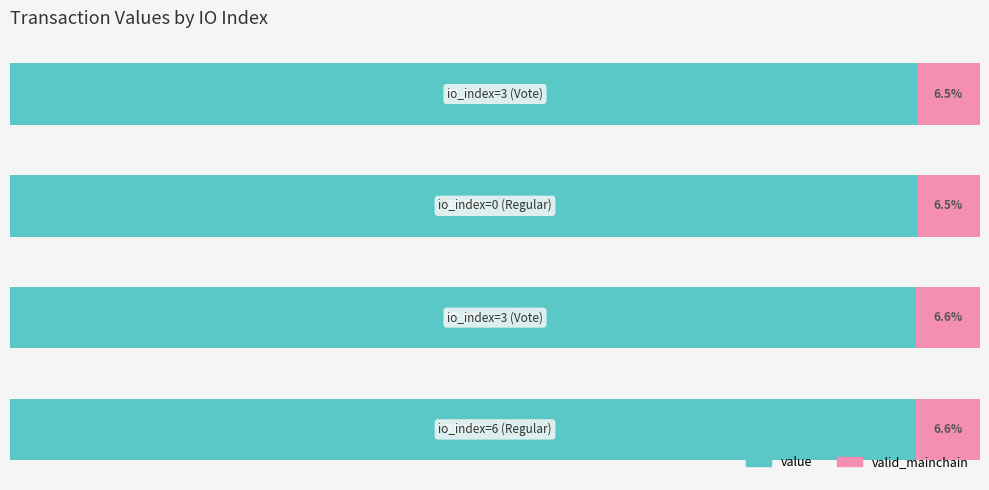

Rank the series by their average value, from highest to lowest.

value, valid_mainchain